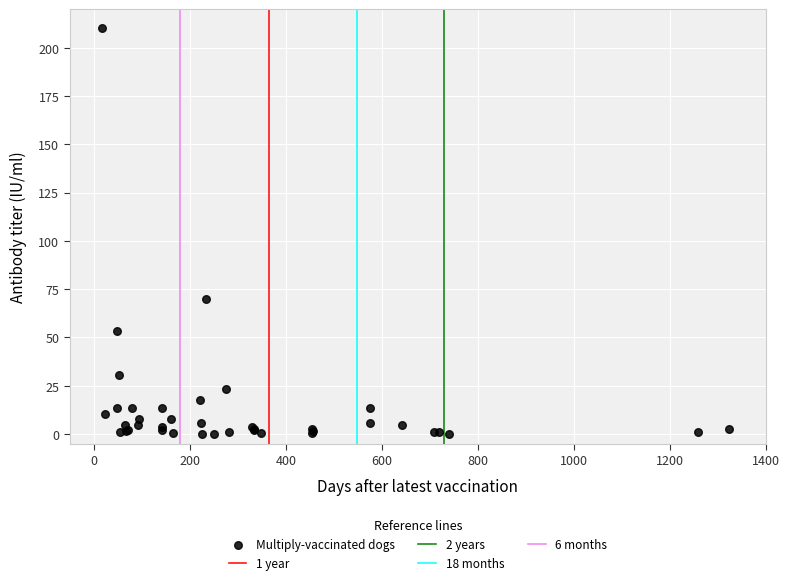

What Y value in the scatter plot is closest to 105?

70.1